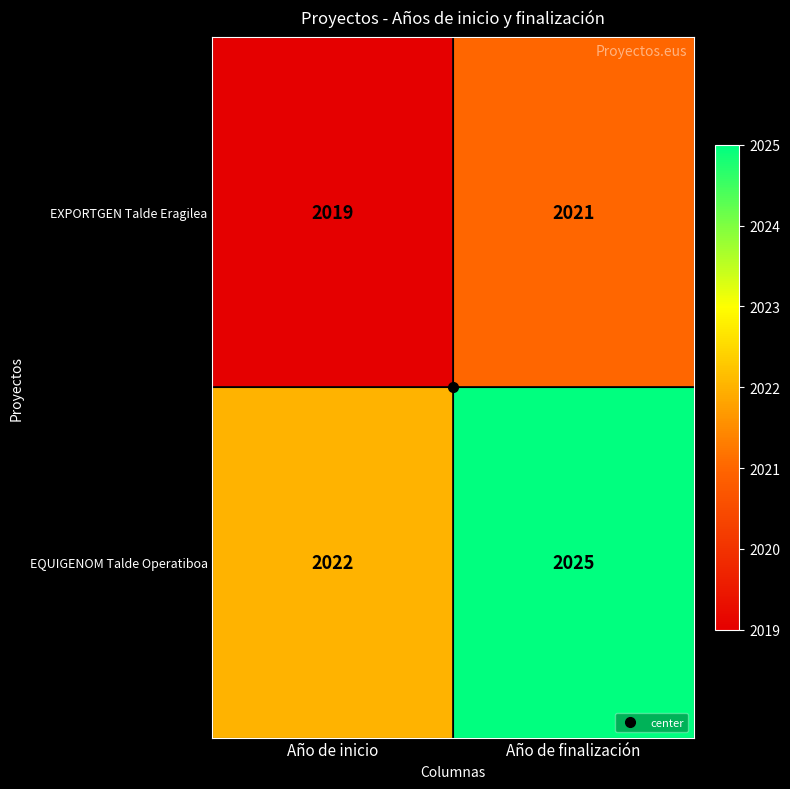

At which category is the sum across all series the highest?

Año de finalización